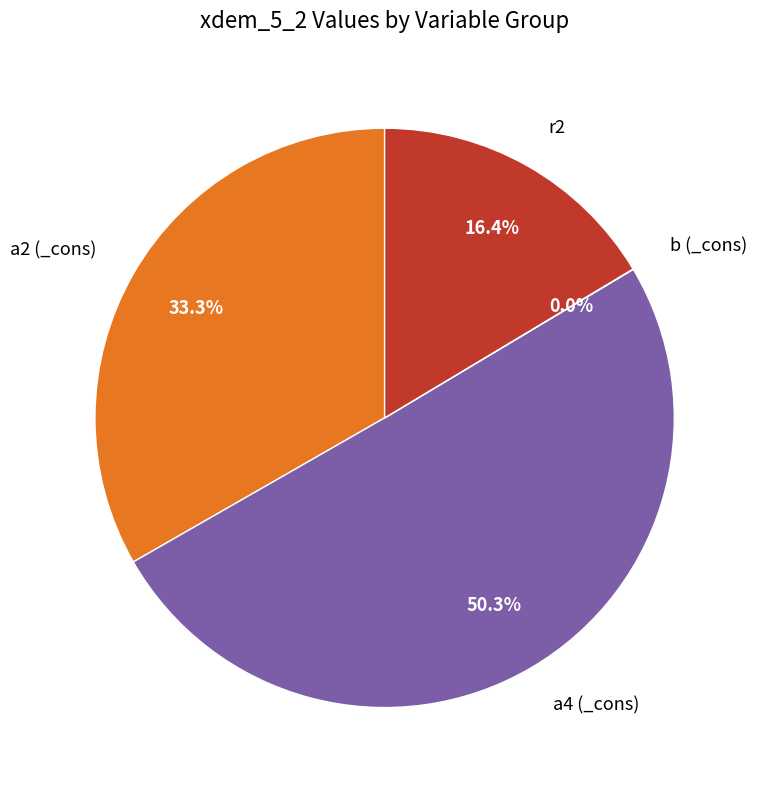

Between a2 (_cons) and r2, which is larger?

a2 (_cons)